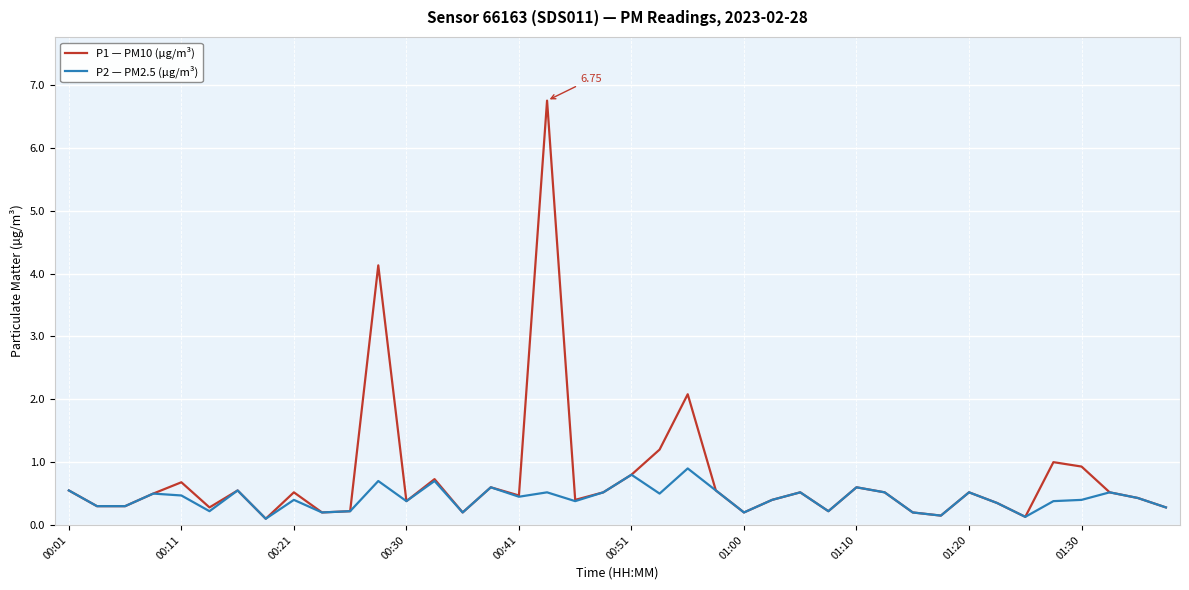

Which series has the largest total across all categories?

P1 — PM10 (µg/m³)